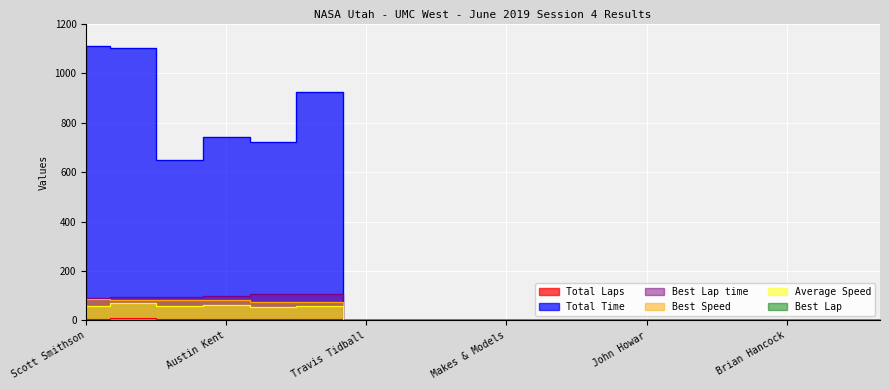

Between Brian Hancock and David Bradshaw, which is larger?

Brian Hancock